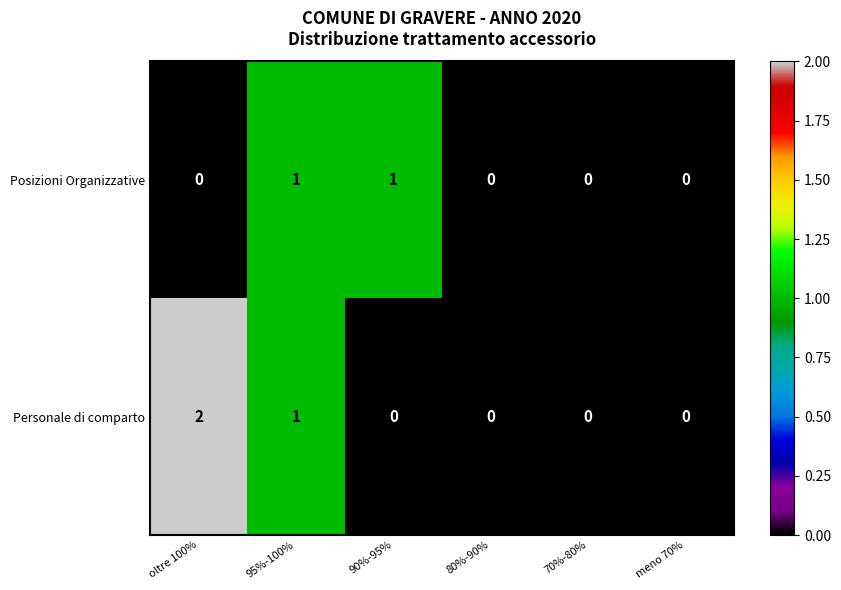

Which series has the largest total across all categories?

Personale di comparto